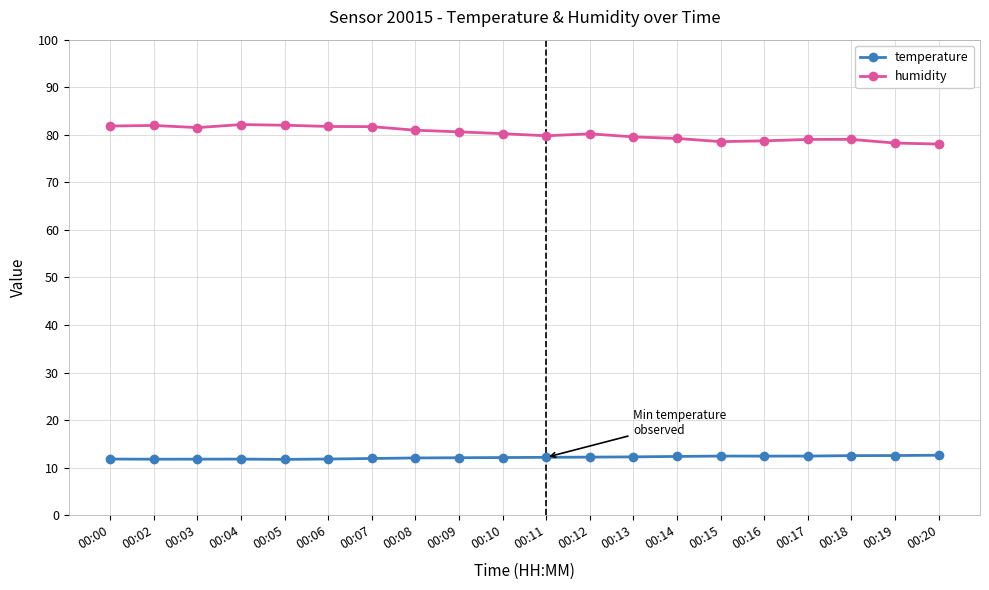

Is it true that temperature equals 12.4 at 00:17?

True